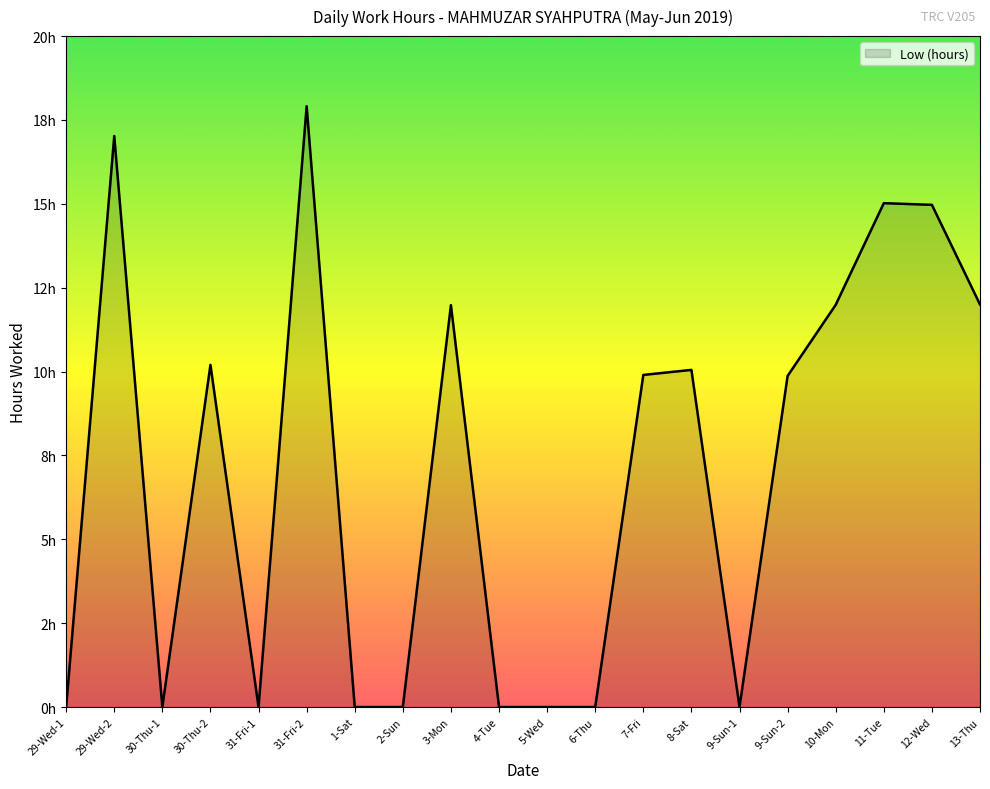

What is the maximum value shown in the chart?

17.9